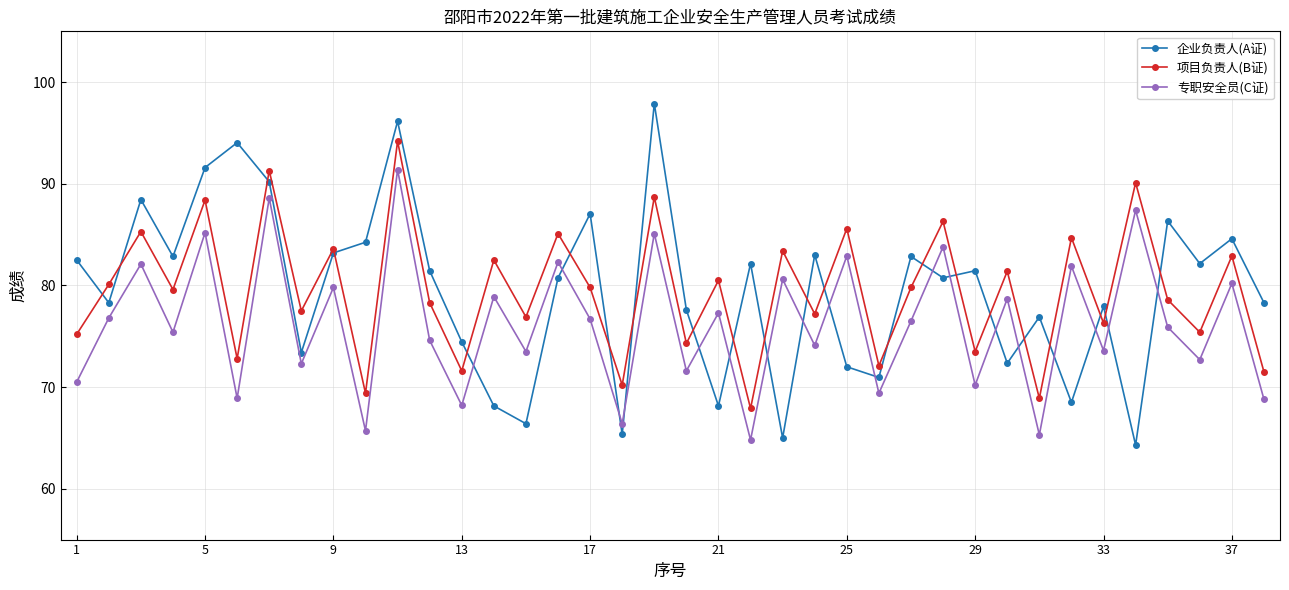

In 专职安全员(C证), how many points are higher than both neighbors (excluding endpoints)?

16